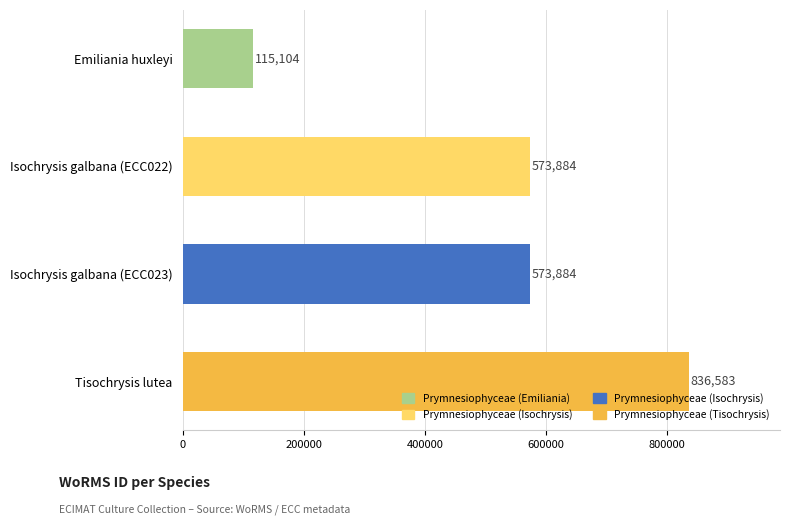

What is the sum of the values at Isochrysis galbana (ECC022) and Isochrysis galbana (ECC023)?

1147768